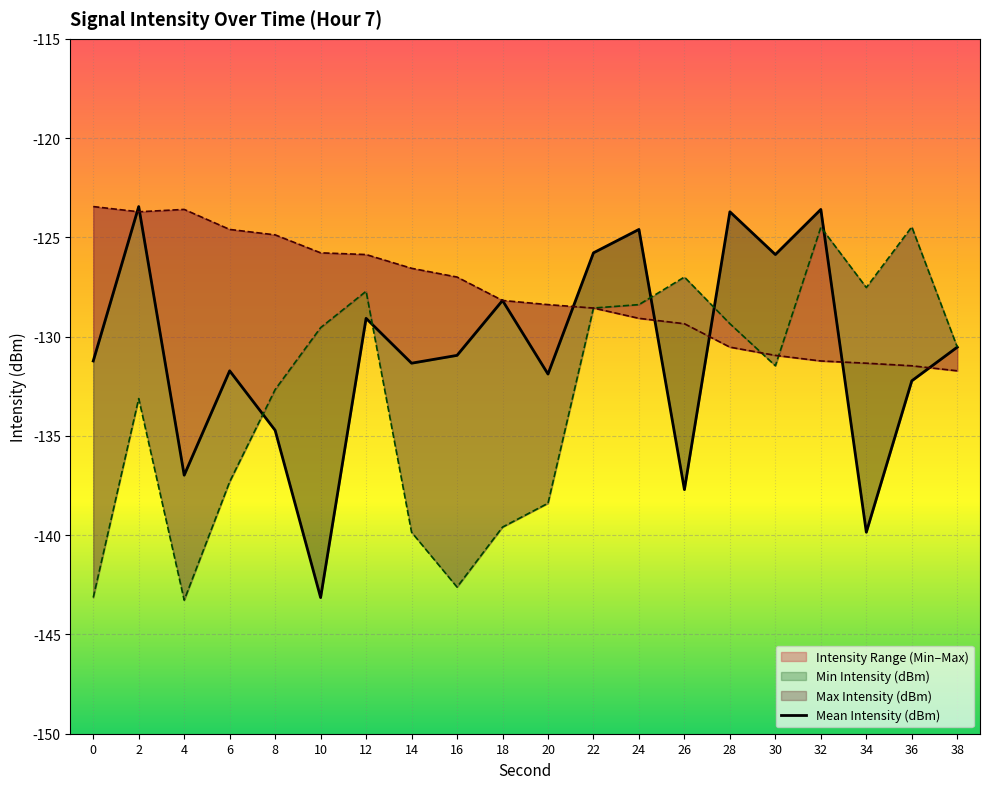

At which label is the value closest to -133?

36